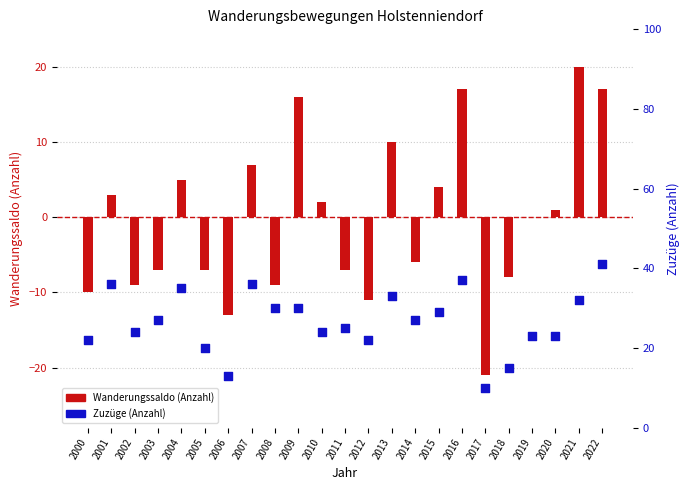

Which series contains the highest Y value?

Zuzüge (Anzahl)